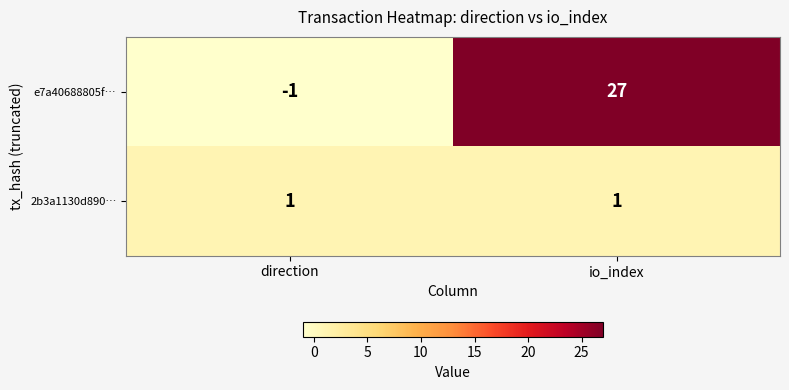

How many values in e7a40688805f… are below zero?

1